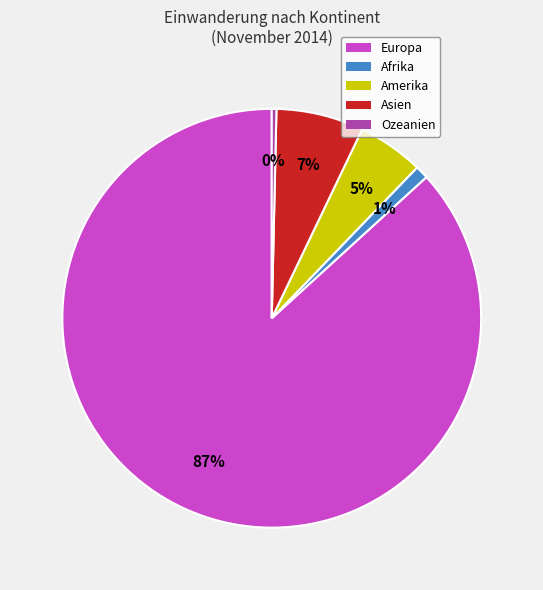

To the nearest percent, what portion does Europa represent?

87%